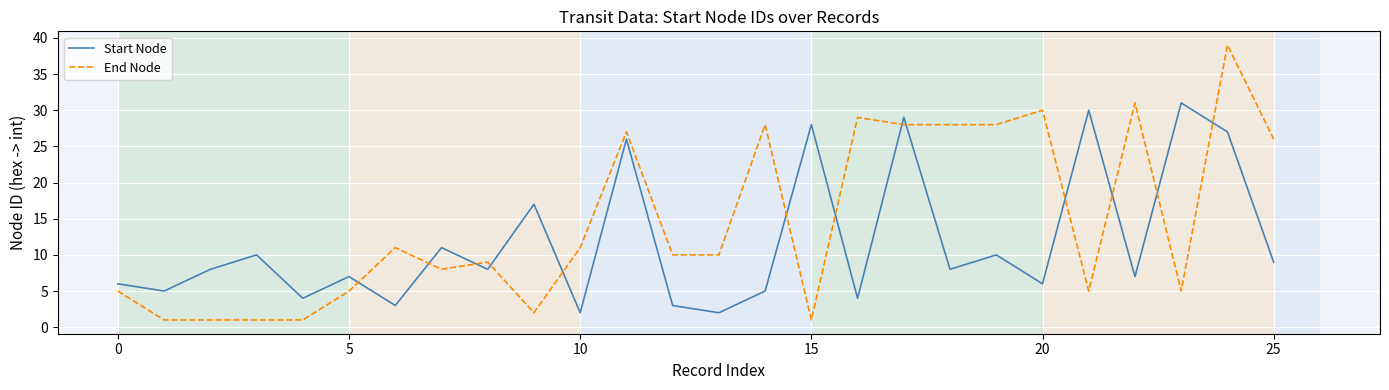

What is the maximum value shown in the chart?

39